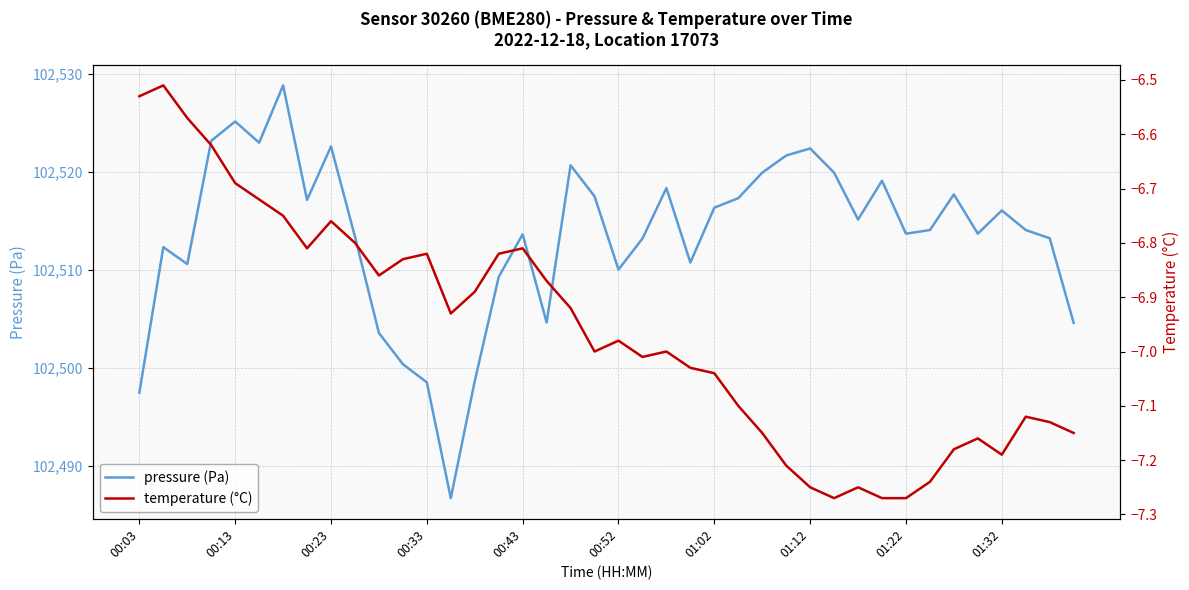

What is the maximum value for pressure (Pa)?

102528.8